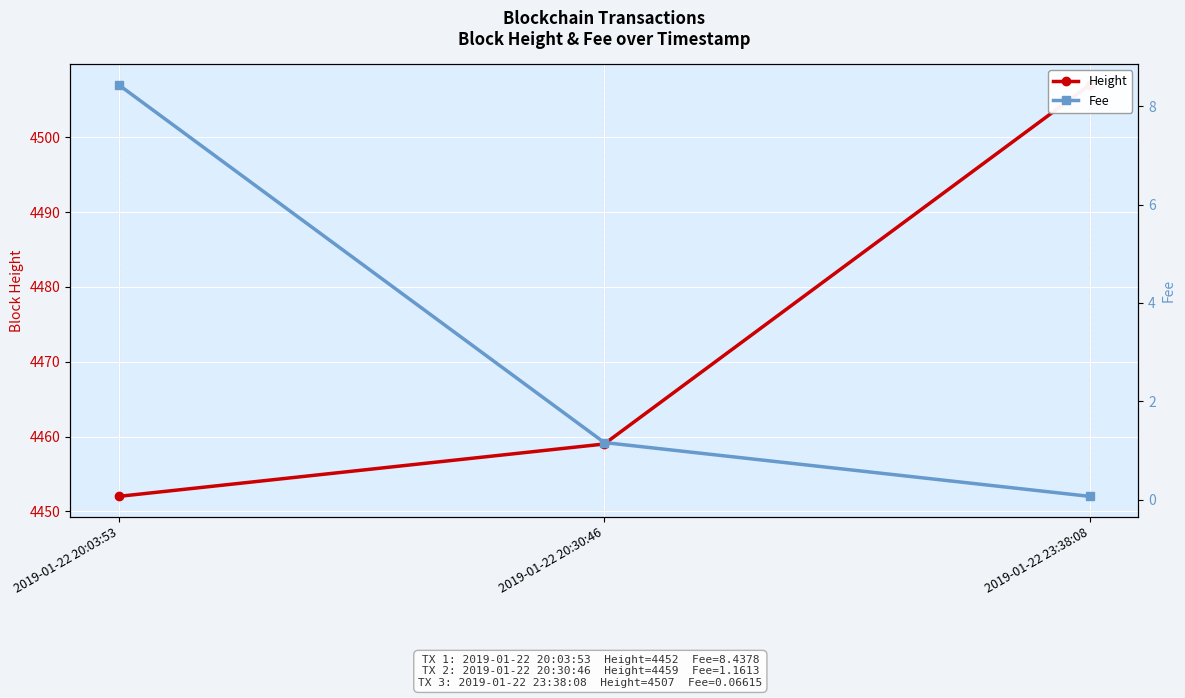

What is the smallest value displayed?

0.1